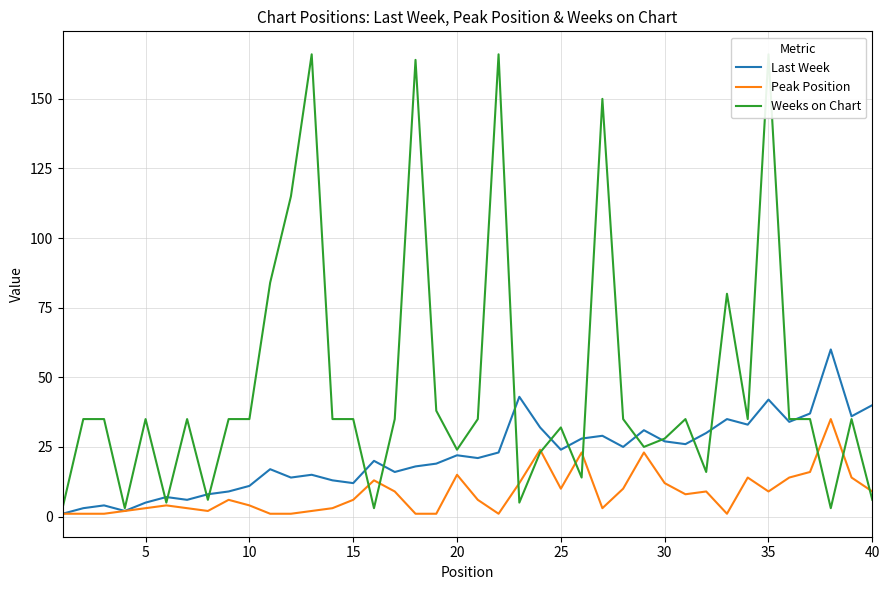

How many intersections are there between Last Week and Weeks on Chart?

15